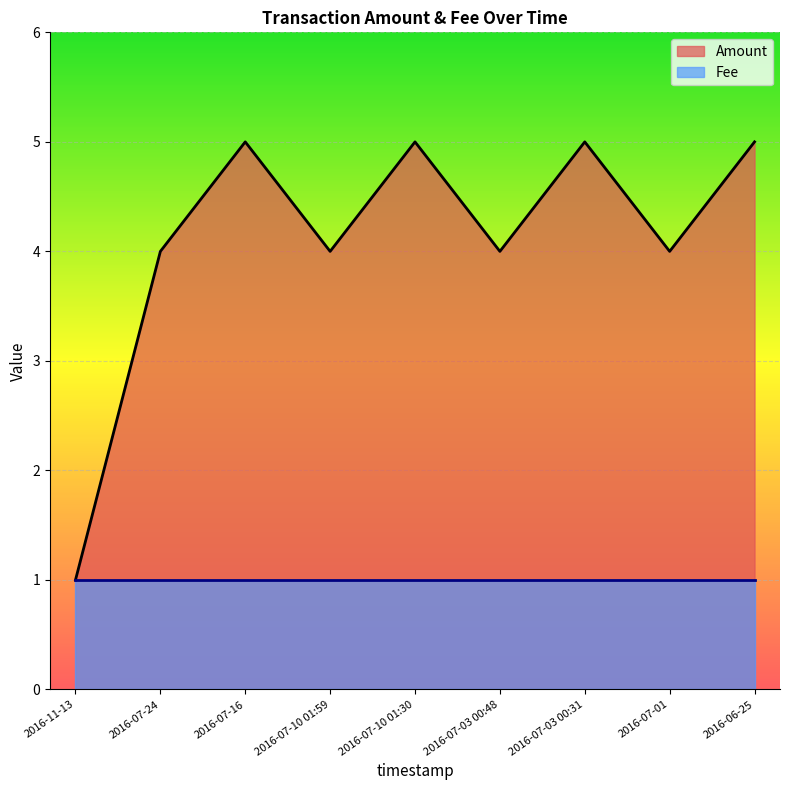

How many values are between 4 and 5?

8